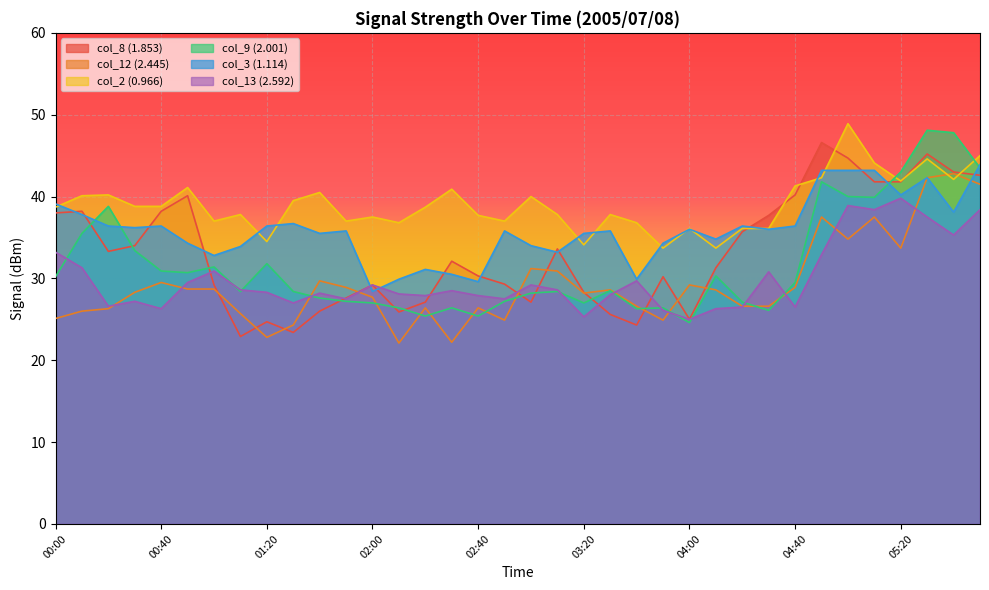

Which series changed the most between 01:30 and 03:20?

col_2 (0.966)